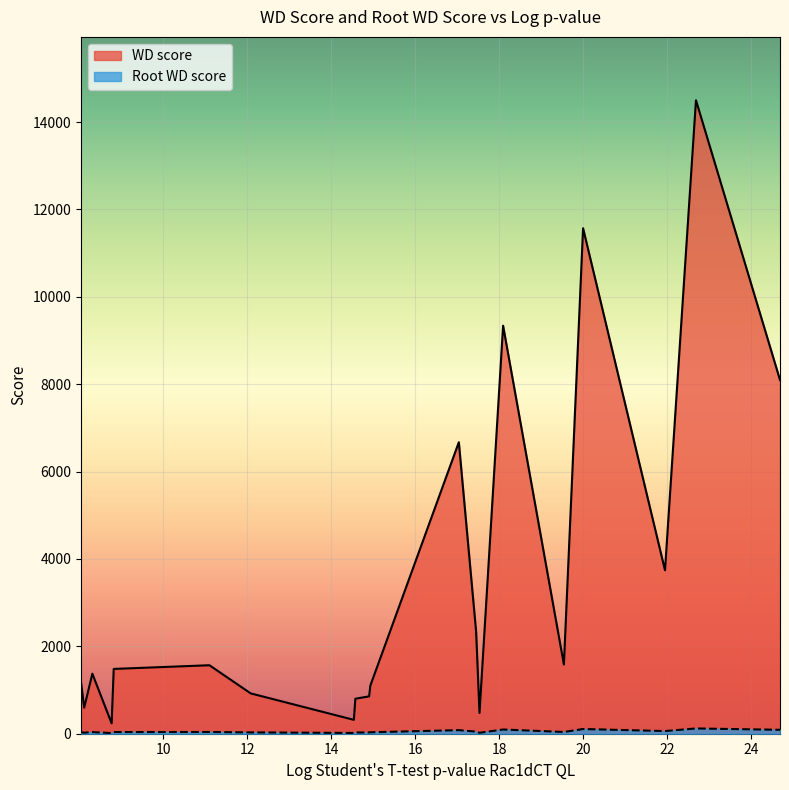

Is it true that Root WD score equals 57.8 at 11.0956968829424?

False